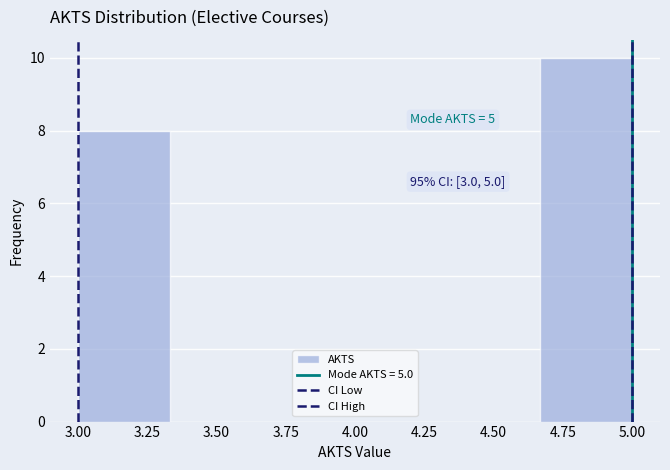

Over which range of the x-axis is the bar tallest?

4.65 to 5.00